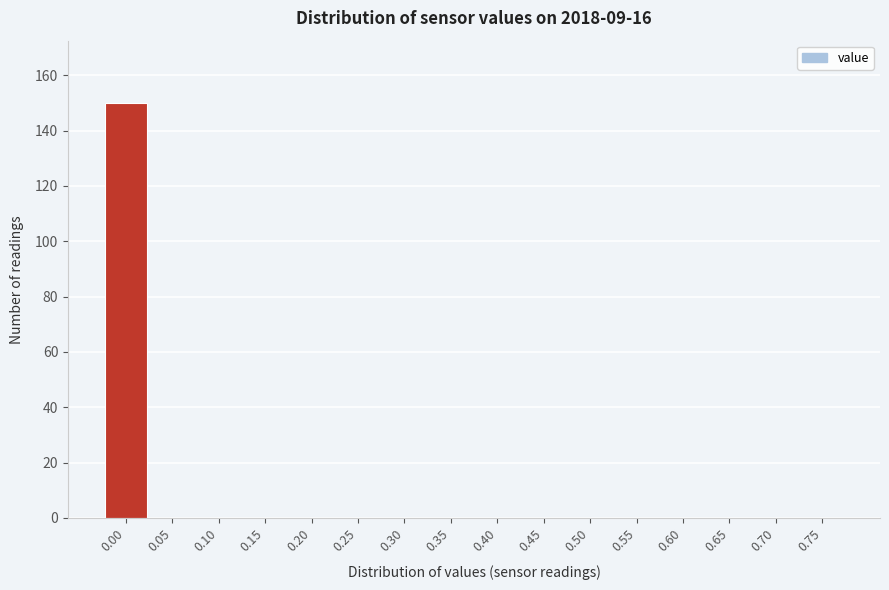

Reading right to left, extract all data points from this chart.

0.75=0	0.70=0	0.65=0	0.60=0	0.55=0	0.50=0	0.45=0	0.40=0	0.35=0	0.30=0	0.25=0	0.20=0	0.15=0	0.10=0	0.05=0	0.00=150